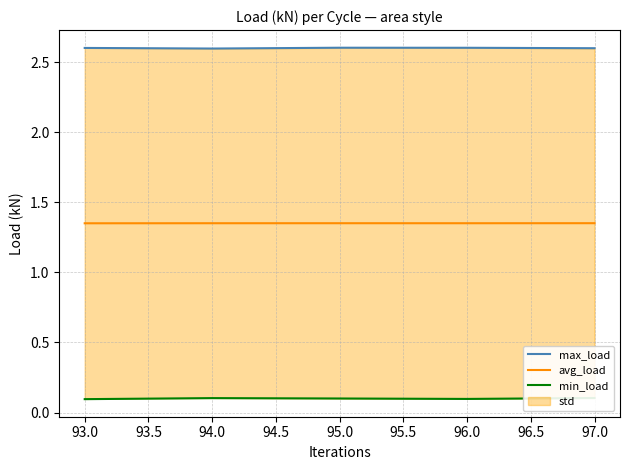

What is the approximate value of max_load at 95.0?

2.6